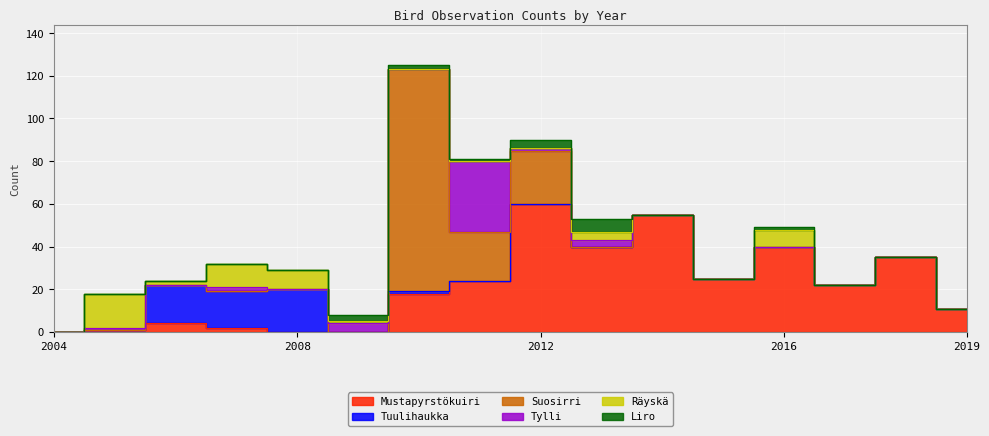

How many categories are shown in the chart?

16